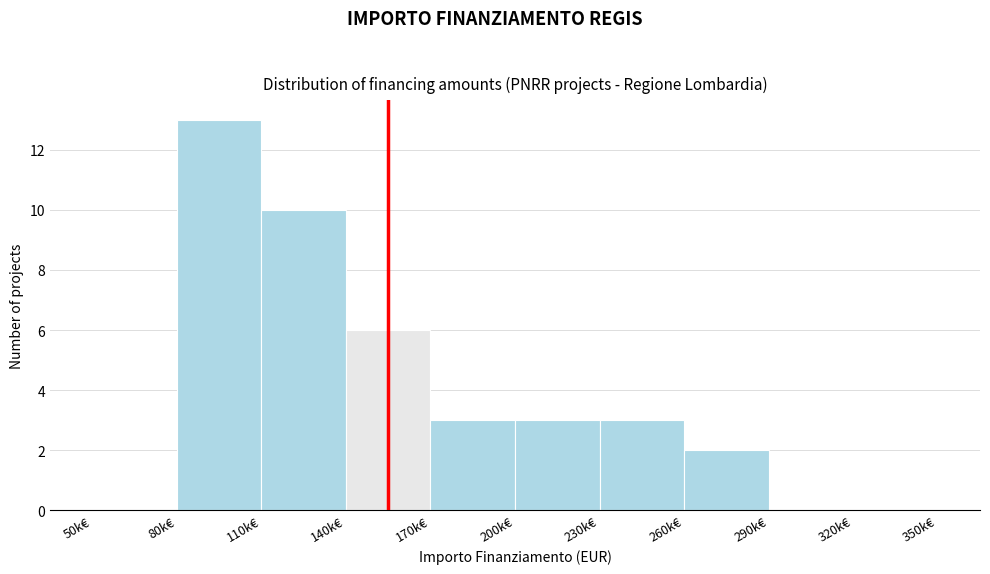

Reading left to right, what are all the values shown in this chart?

50k€=0	80k€=13	110k€=10	140k€=6	170k€=3	200k€=3	230k€=3	260k€=2	290k€=0	320k€=0